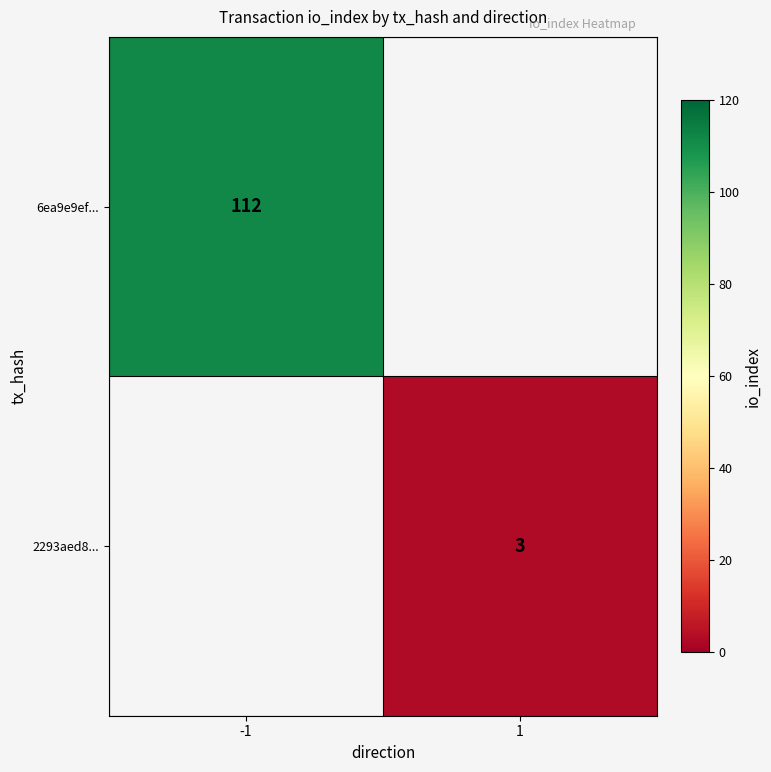

True or false: 2293aed8... has a value of 3 at 1.

True